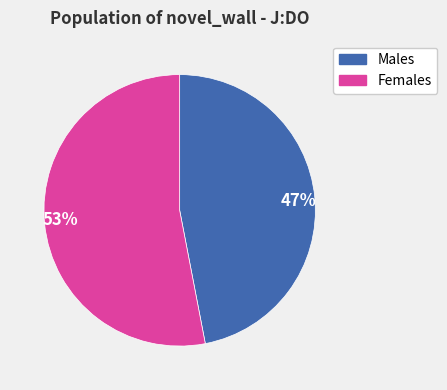

Is the sum of Females and Males greater than half?

Yes